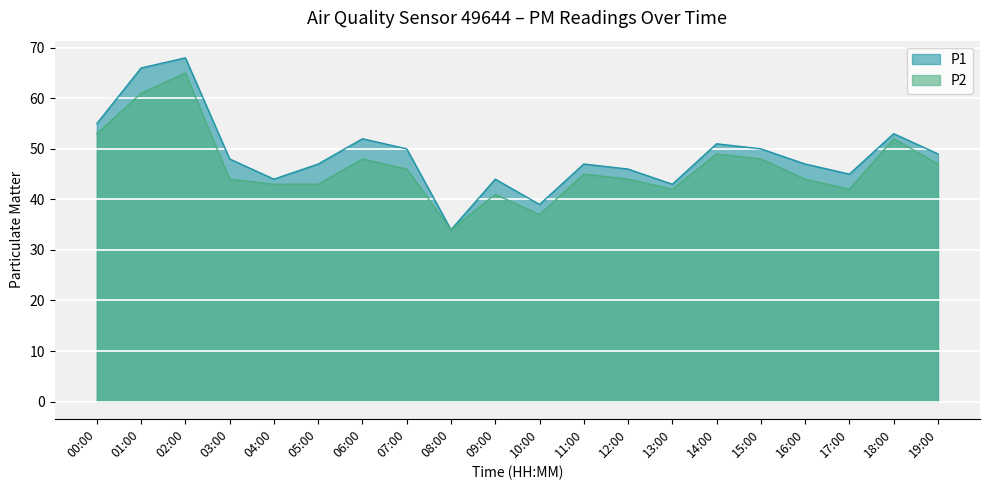

What is the sum of all P2 values?

928